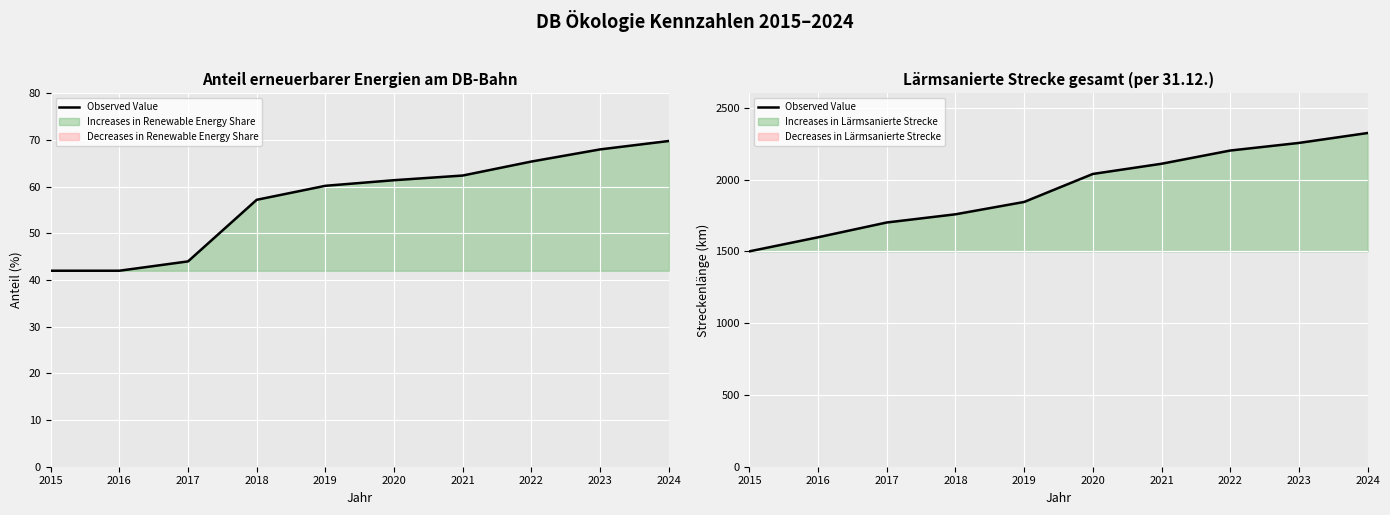

The chart shows a value of 1238 at 2021. True or false?

False